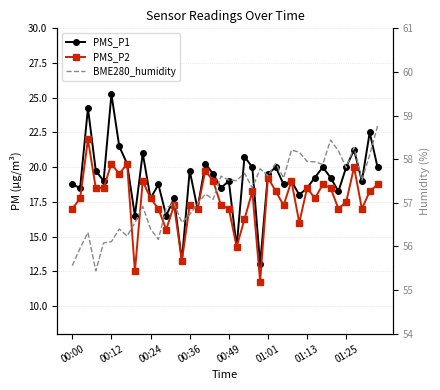

True or false: BME280_humidity and PMS_P1 cross at least once.

False